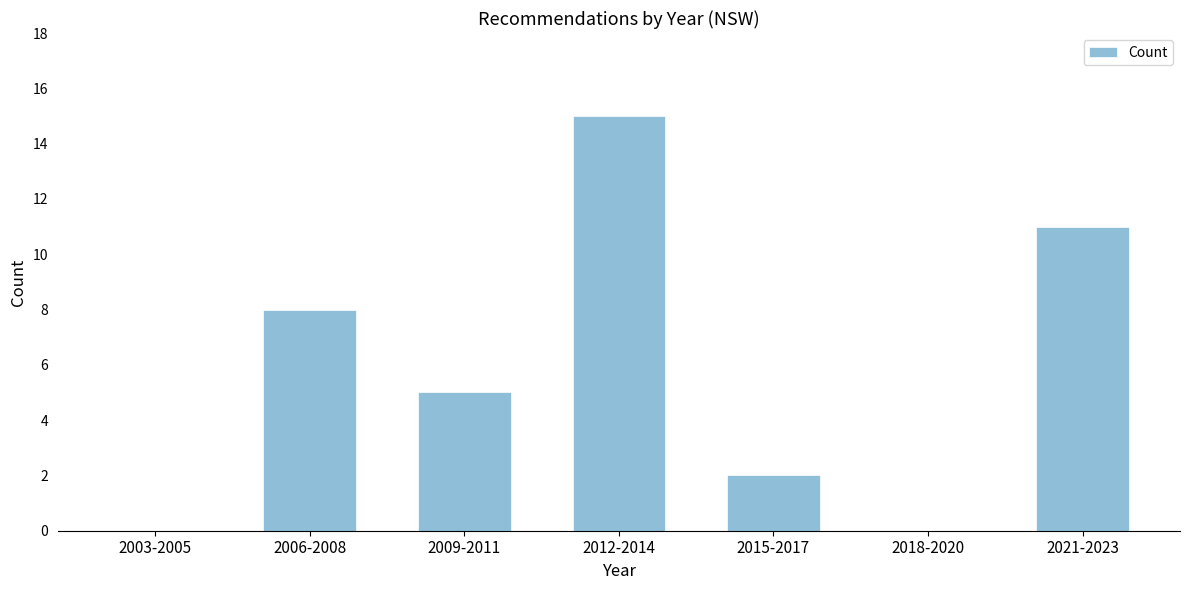

Reading right to left, list all the values displayed in this chart.

2021-2023=11	2018-2020=0	2015-2017=2	2012-2014=15	2009-2011=5	2006-2008=8	2003-2005=0